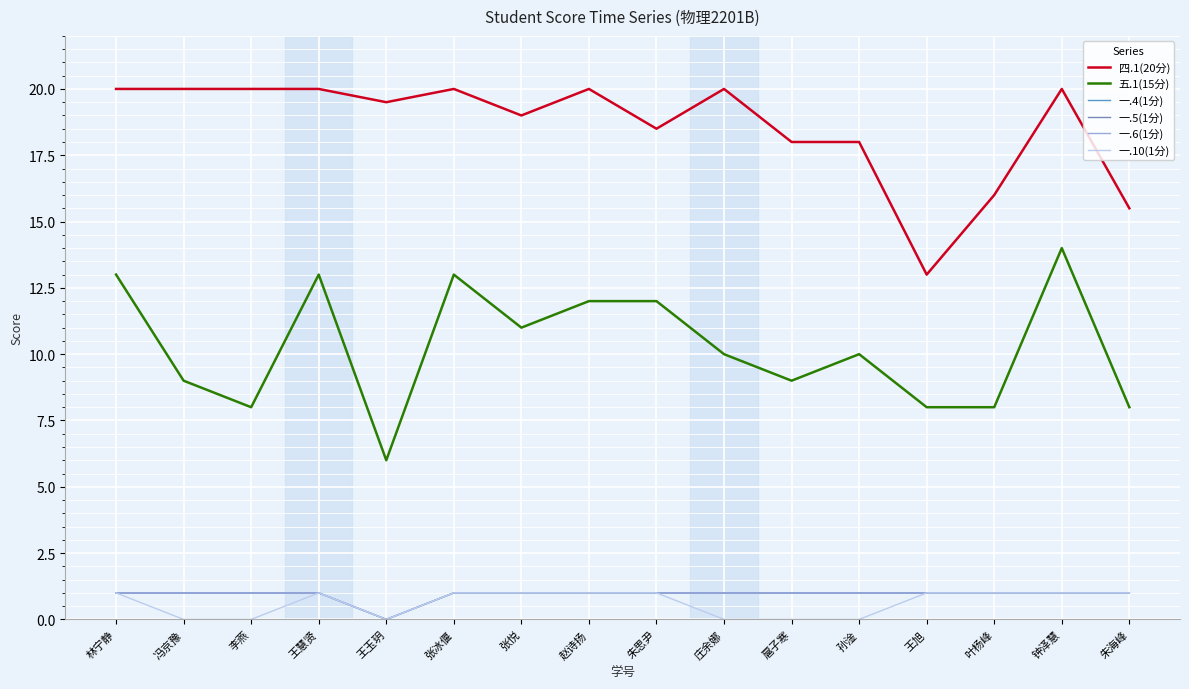

Reading left to right, extract all data points from this chart.

四.1(20分): 20.0	20.0	20.0	20.0	19.5	20.0	19.0	20.0	18.5	20.0	18.0	18.0	13.0	16.0	20.0	15.5
五.1(15分): 13.0	9.0	8.0	13.0	6.0	13.0	11.0	12.0	12.0	10.0	9.0	10.0	8.0	8.0	14.0	8.0
一.4(1分): 1.0	1.0	1.0	1.0	0.0	1.0	1.0	1.0	1.0	1.0	1.0	1.0	1.0	1.0	1.0	1.0
一.5(1分): 1.0	1.0	1.0	1.0	0.0	1.0	1.0	1.0	1.0	1.0	1.0	1.0	1.0	1.0	1.0	1.0
一.6(1分): 1.0	1.0	1.0	1.0	0.0	1.0	1.0	1.0	1.0	1.0	1.0	1.0	1.0	1.0	1.0	1.0
一.10(1分): 1.0	0.0	0.0	1.0	0.0	1.0	1.0	1.0	1.0	0.0	0.0	0.0	1.0	1.0	1.0	1.0